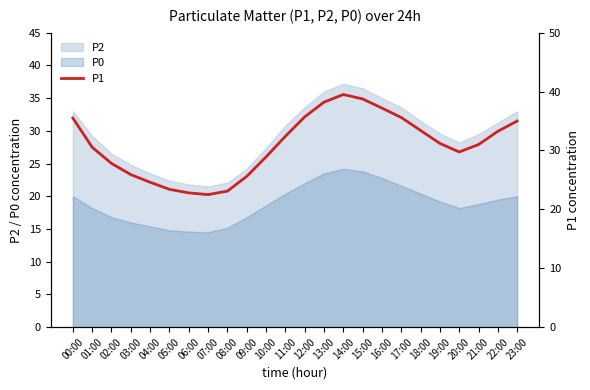

List the labels in order of value, largest first.

14:00, 15:00, 13:00, 16:00, 12:00, 17:00, 00:00, 23:00, 18:00, 22:00, 11:00, 19:00, 21:00, 01:00, 20:00, 10:00, 02:00, 03:00, 09:00, 04:00, 05:00, 08:00, 06:00, 07:00